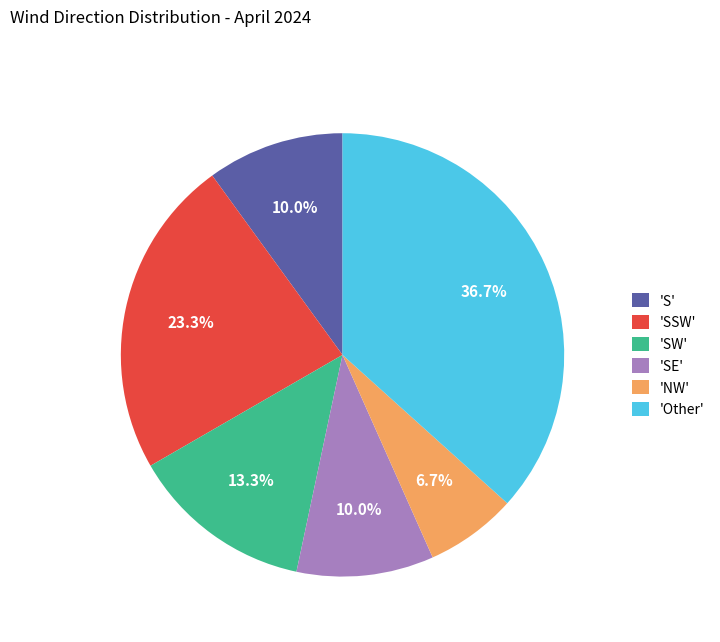

How many slices are in this pie chart?

6